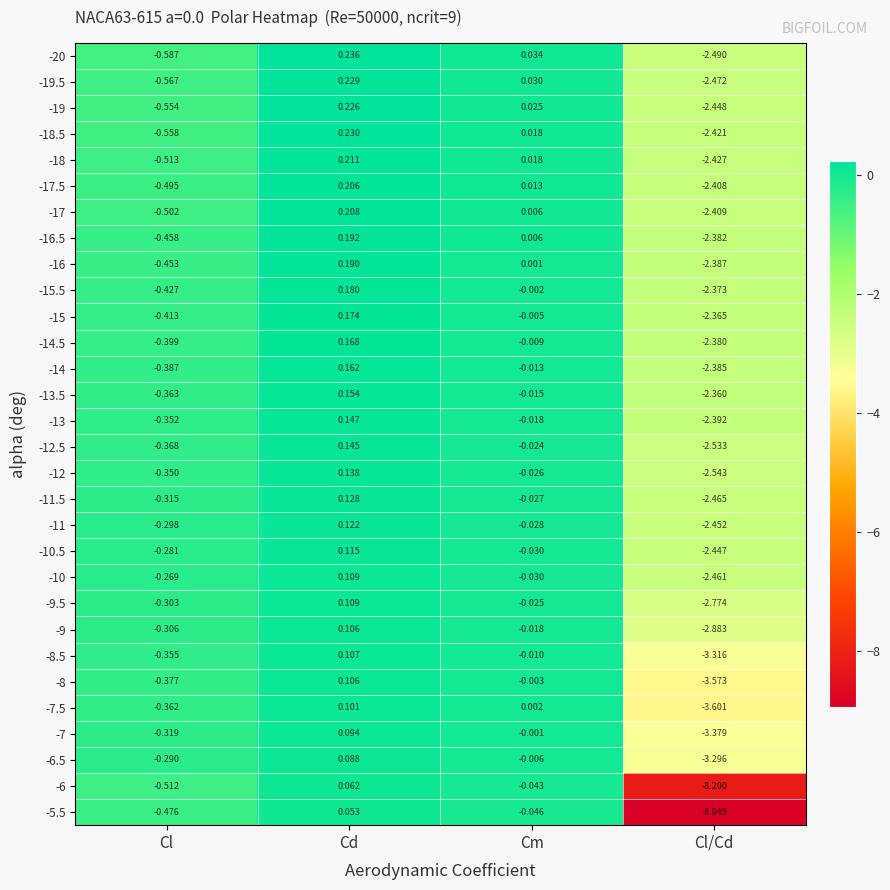

Which category has the lowest value across all series?

Cl/Cd